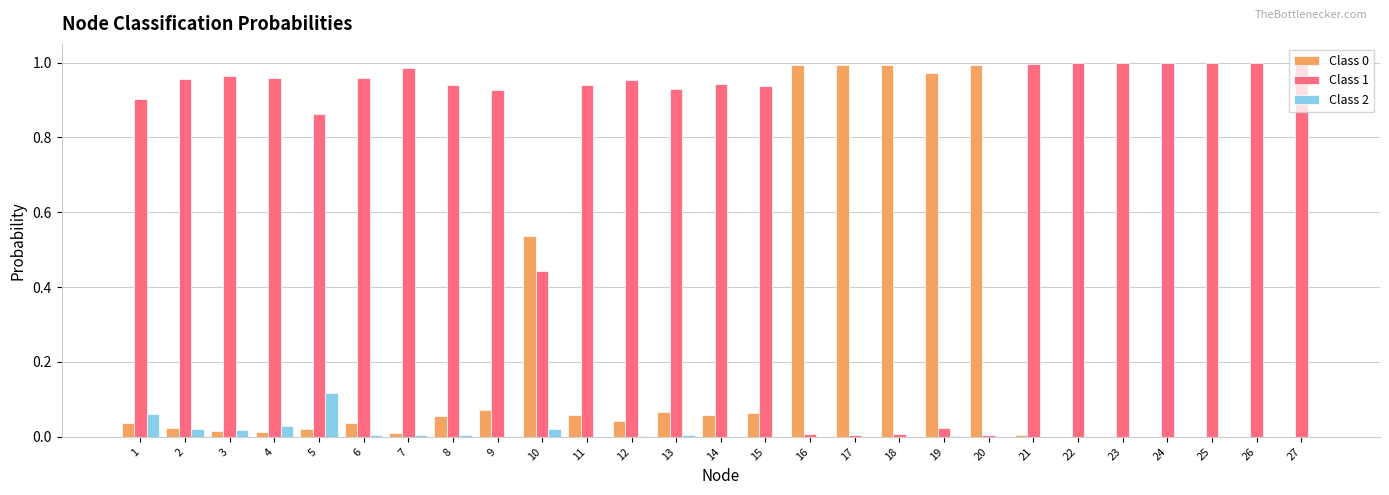

The Class 0 series shows 1.0 at 19. True or false?

True